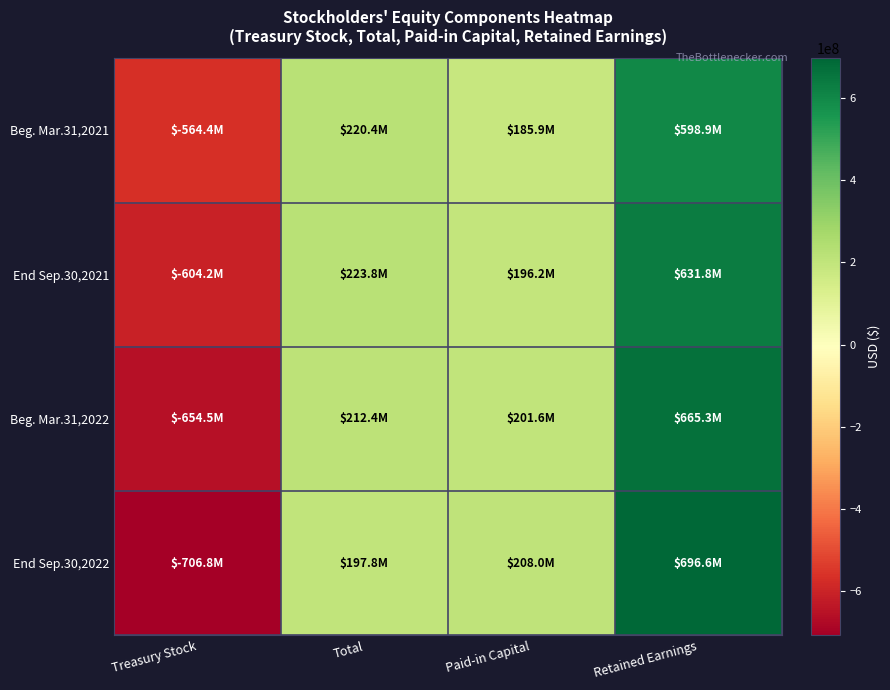

Reading left to right, extract all data points from this chart.

Beg. Mar.31,2021: Treasury Stock=-564435000	Total=220402000	Paid-in Capital=185941000	Retained Earnings=598893000
End Sep.30,2021: Treasury Stock=-604190000	Total=223795000	Paid-in Capital=196174000	Retained Earnings=631808000
Beg. Mar.31,2022: Treasury Stock=-654520000	Total=212395000	Paid-in Capital=201609000	Retained Earnings=665303000
End Sep.30,2022: Treasury Stock=-706806000	Total=197833000	Paid-in Capital=207986000	Retained Earnings=696650000